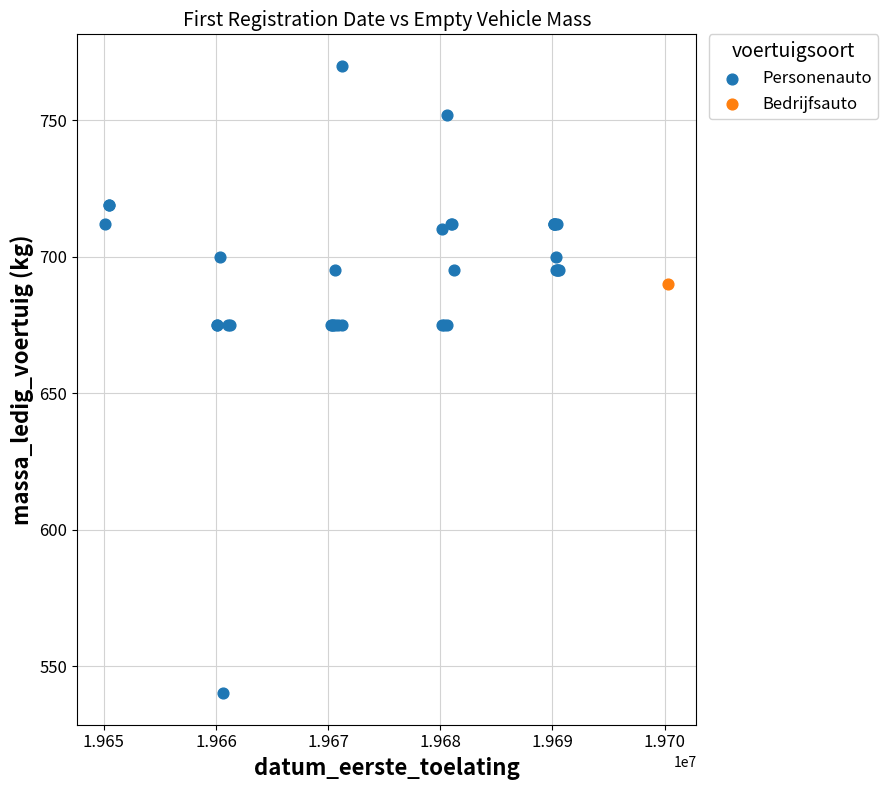

What are all the series names shown in the legend?

Personenauto, Bedrijfsauto